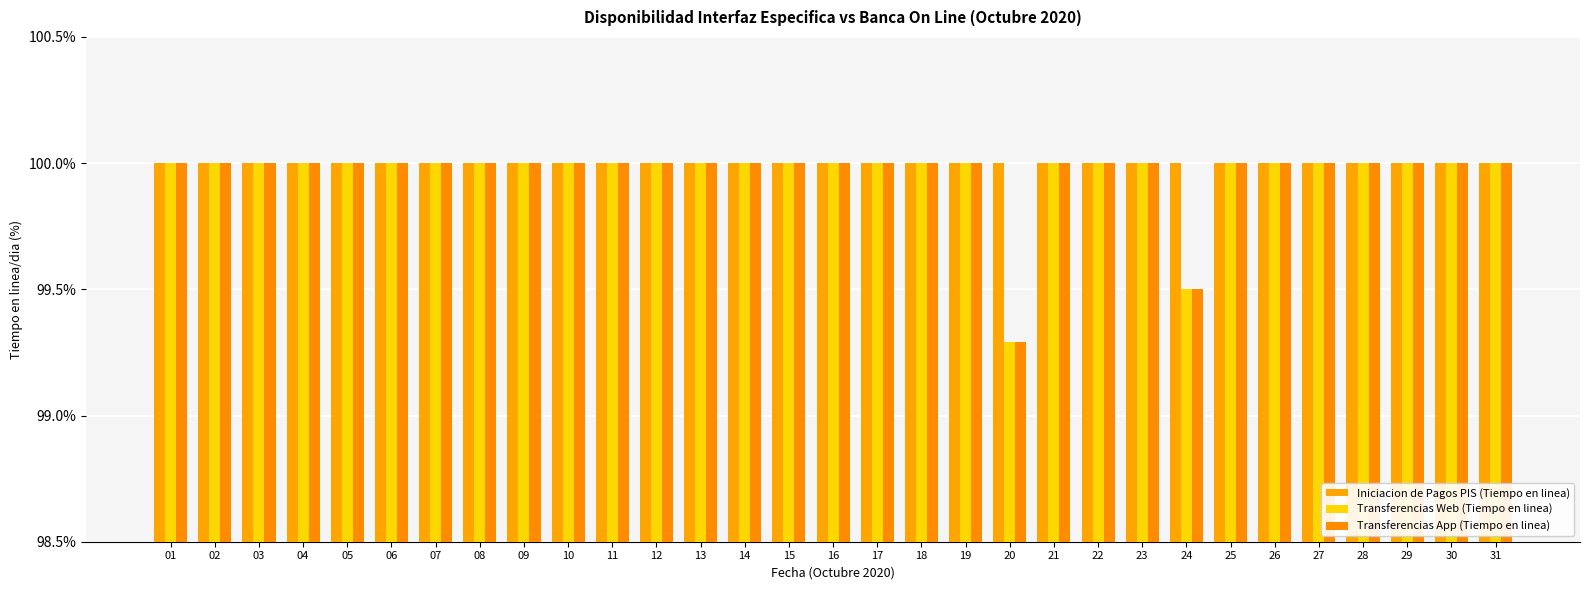

Reading right to left, list all the values displayed in this chart.

Iniciacion de Pagos PIS (Tiempo en linea): 100.0	100.0	100.0	100.0	100.0	100.0	100.0	100.0	100.0	100.0	100.0	100.0	100.0	100.0	100.0	100.0	100.0	100.0	100.0	100.0	100.0	100.0	100.0	100.0	100.0	100.0	100.0	100.0	100.0	100.0	100.0
Transferencias Web (Tiempo en linea): 100.0	100.0	100.0	100.0	100.0	100.0	100.0	99.5	100.0	100.0	100.0	99.3	100.0	100.0	100.0	100.0	100.0	100.0	100.0	100.0	100.0	100.0	100.0	100.0	100.0	100.0	100.0	100.0	100.0	100.0	100.0
Transferencias App (Tiempo en linea): 100.0	100.0	100.0	100.0	100.0	100.0	100.0	99.5	100.0	100.0	100.0	99.3	100.0	100.0	100.0	100.0	100.0	100.0	100.0	100.0	100.0	100.0	100.0	100.0	100.0	100.0	100.0	100.0	100.0	100.0	100.0